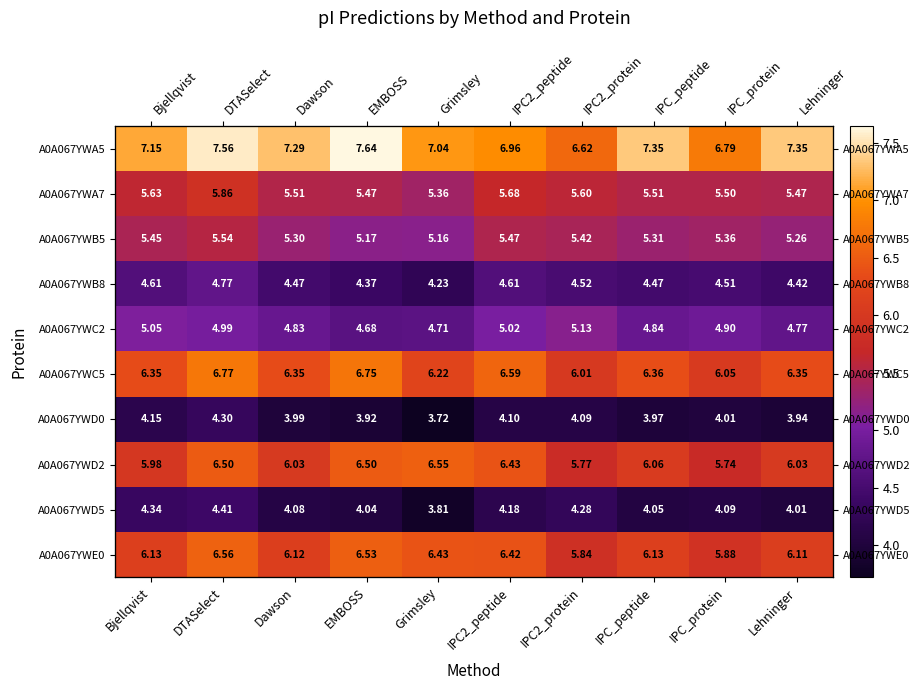

Where is A0A067YWB8 nearest to the value 4?

Grimsley